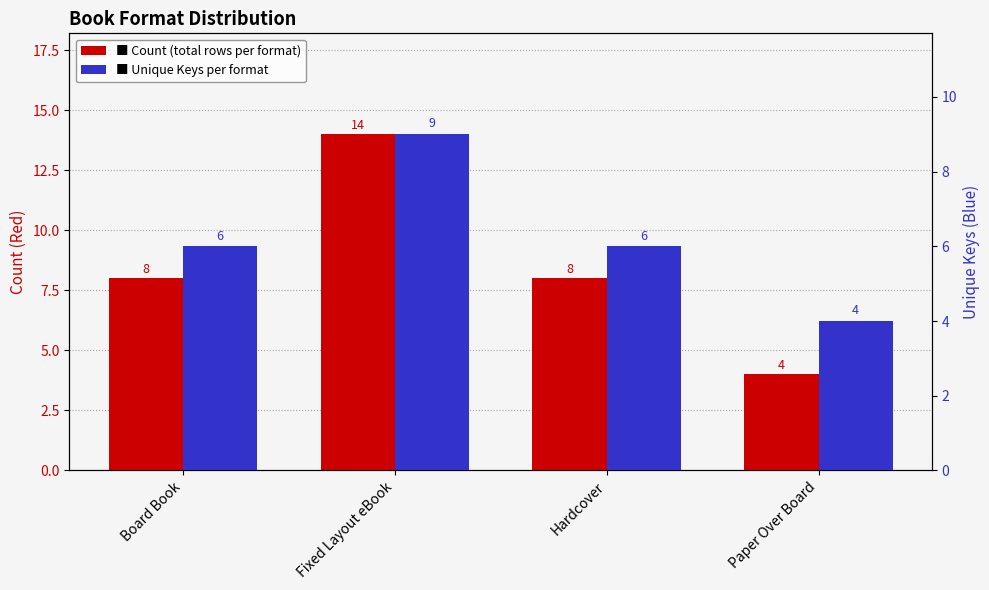

At which category does the chart reach its peak across all series?

Fixed Layout eBook